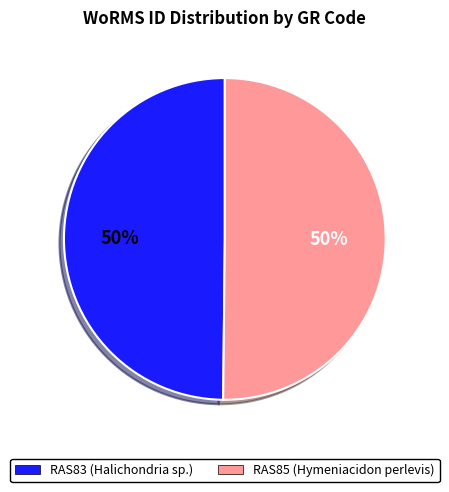

Is it true that RAS83 (Halichondria sp.) is 50% of the pie?

True